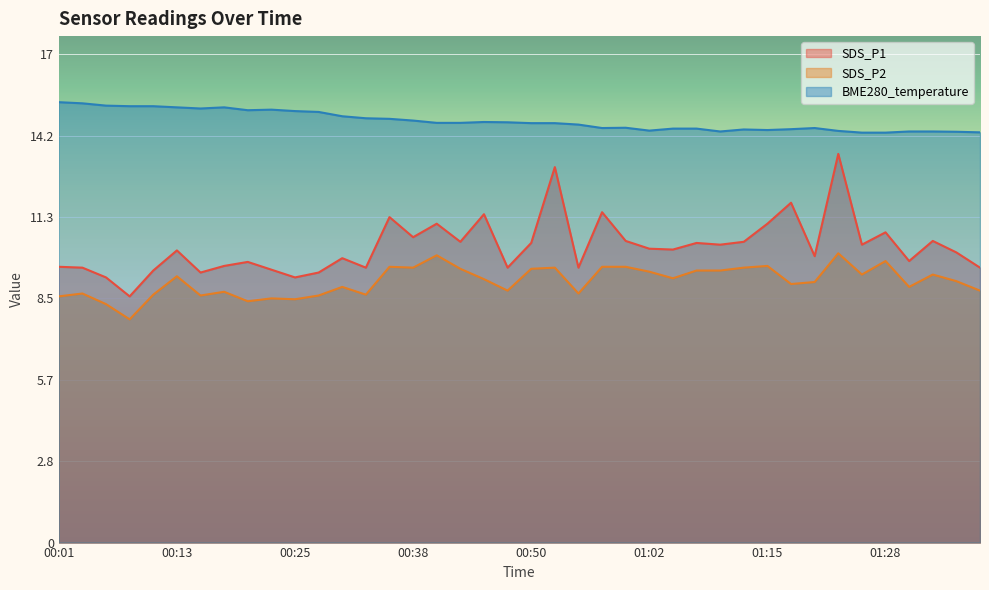

What is the label of the 10th point from the right?

01:15